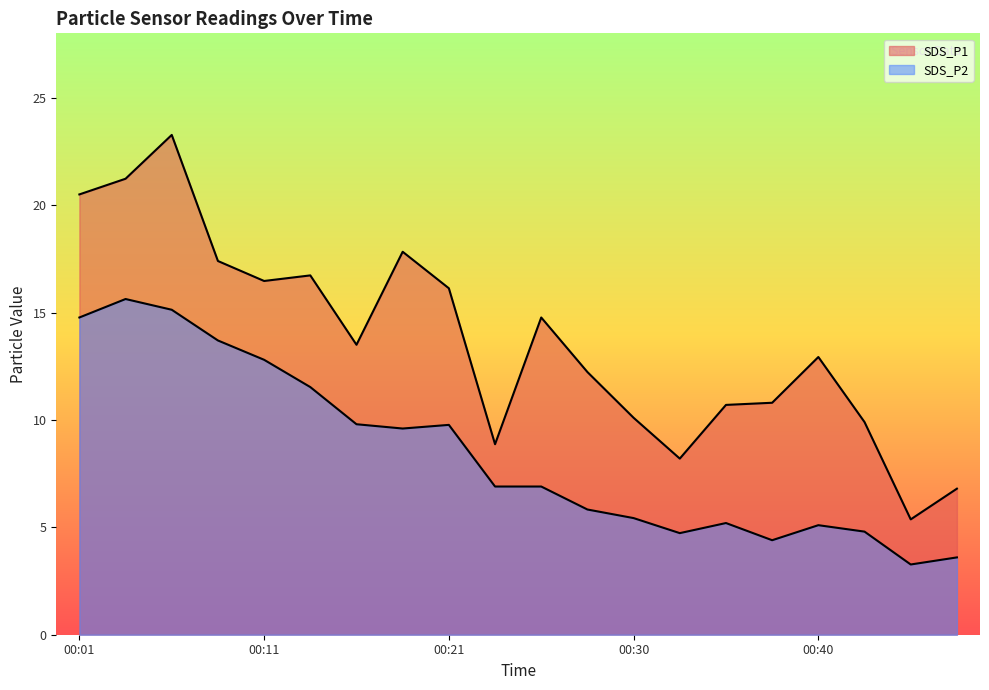

How many data points does each series have?

20